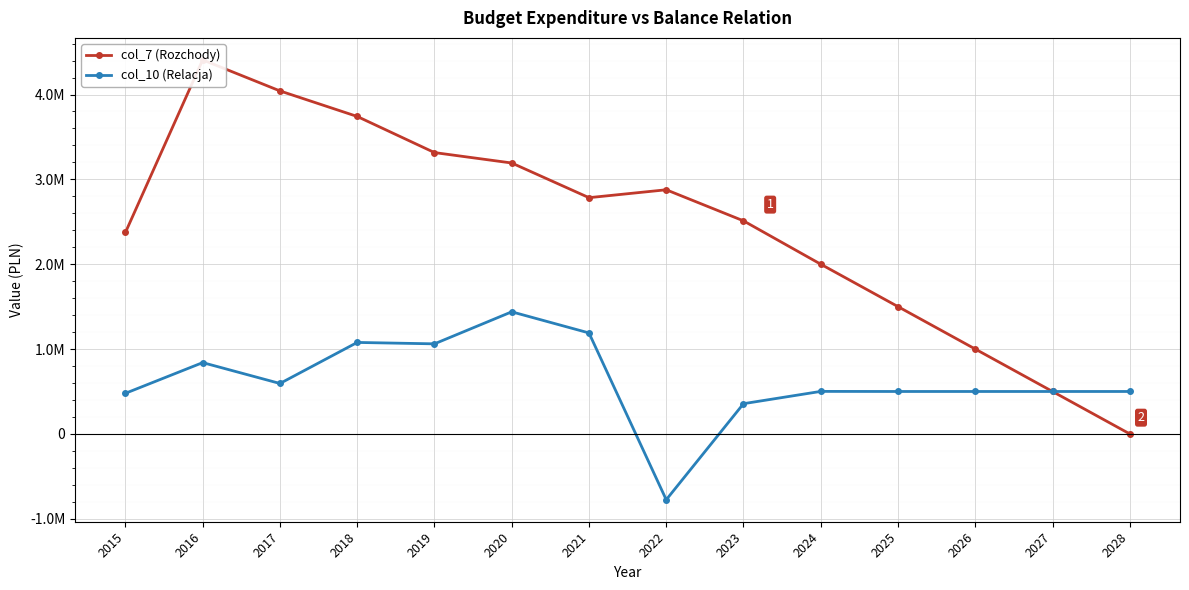

True or false: col_10 (Relacja) and col_7 (Rozchody) intersect in this chart.

False